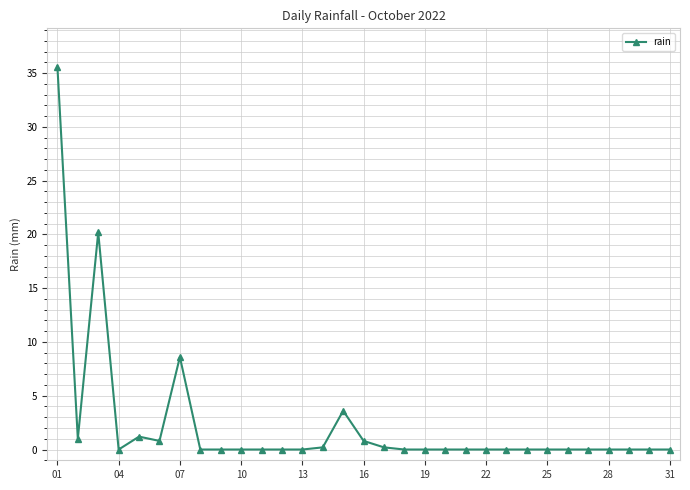

What is the difference between the maximum and minimum values?

35.6